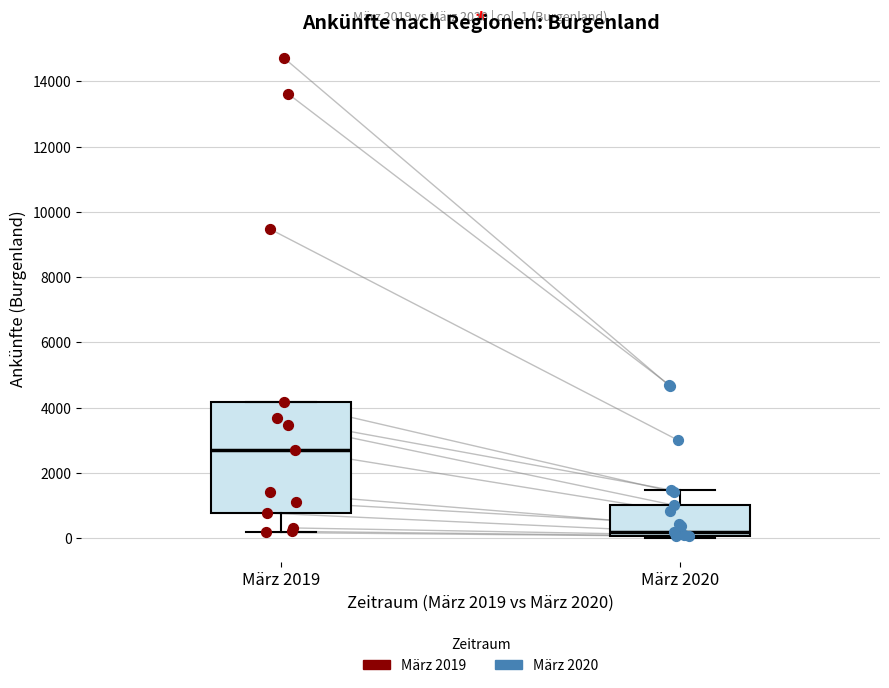

Where is the upper edge of the box for März 2020 on the y-axis? The values are not printed on the chart, so give them approximately, as read against the axis.

1000